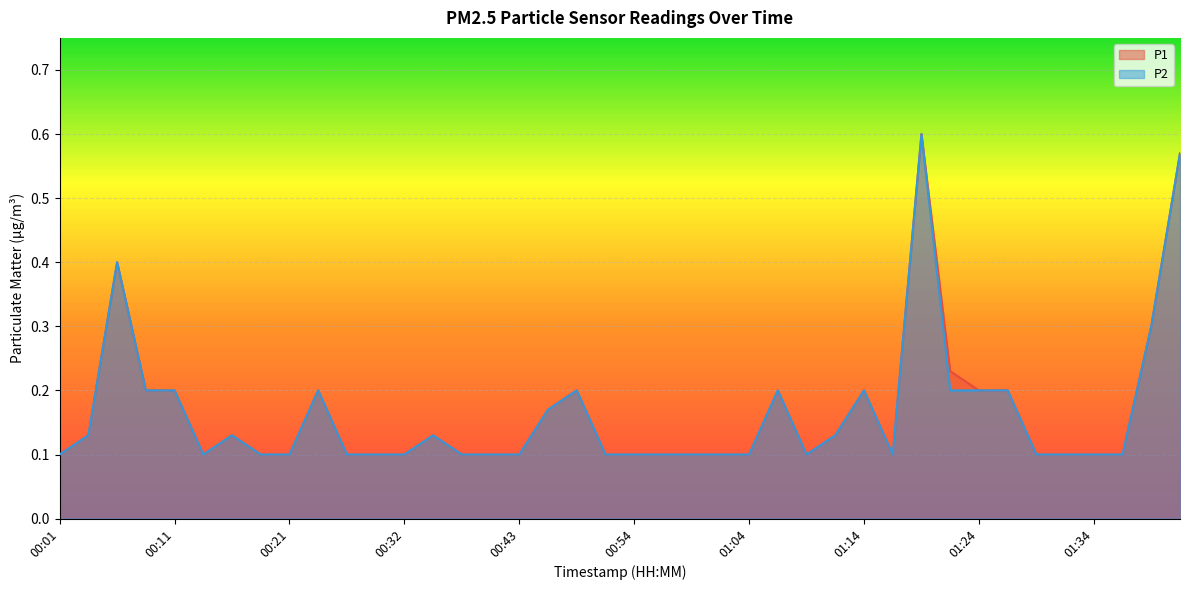

What is the maximum value shown in the chart?

0.6